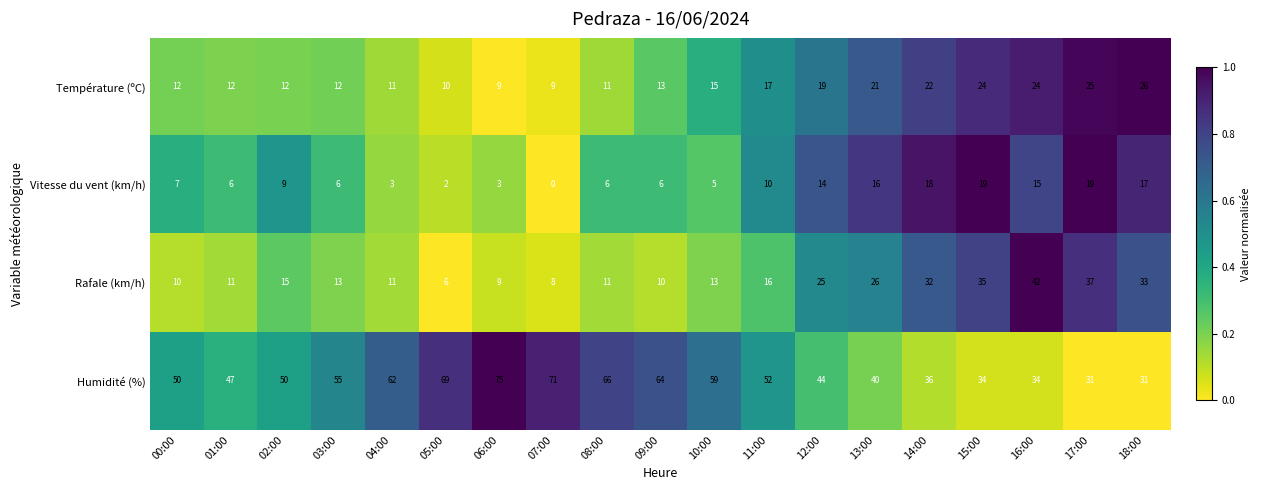

What is the average value of the Température (ºC) series?

16